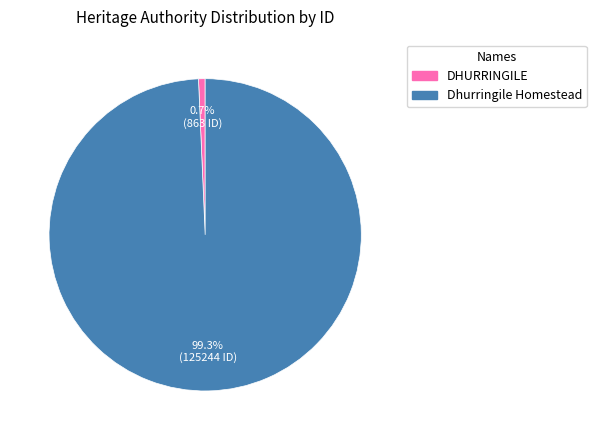

Between Dhurringile Homestead and DHURRINGILE, which is larger?

Dhurringile Homestead